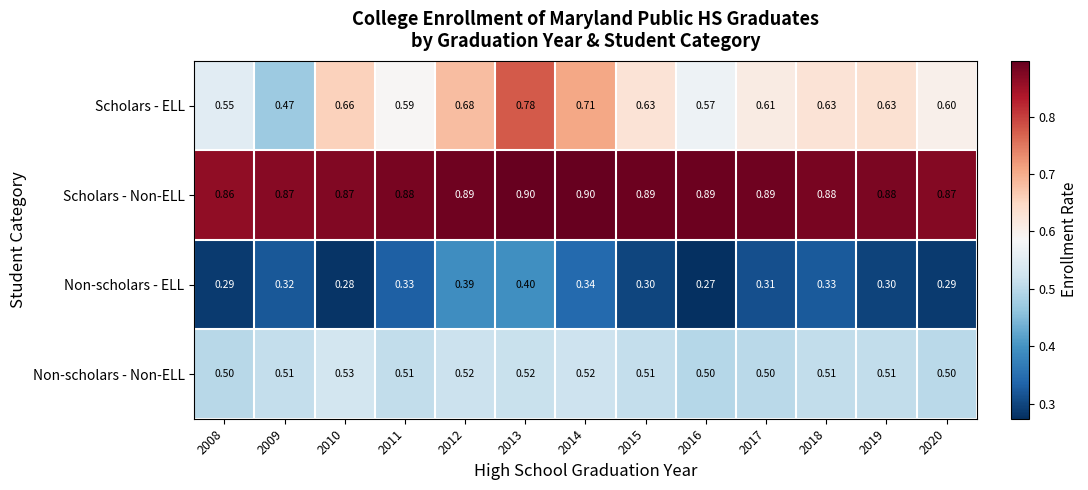

Which series has the widest spread of values?

Scholars - ELL